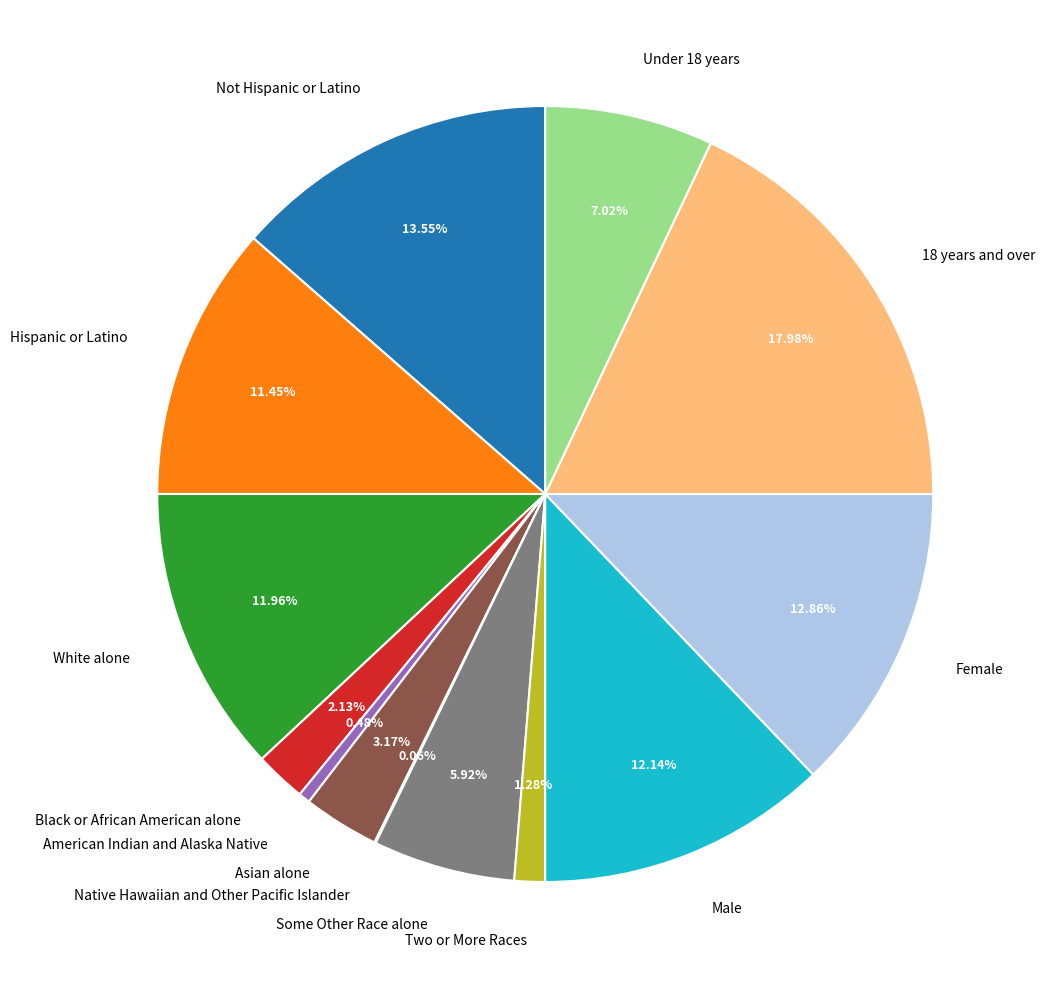

To the nearest percent, what percentage of the pie is 18 years and over?

18%